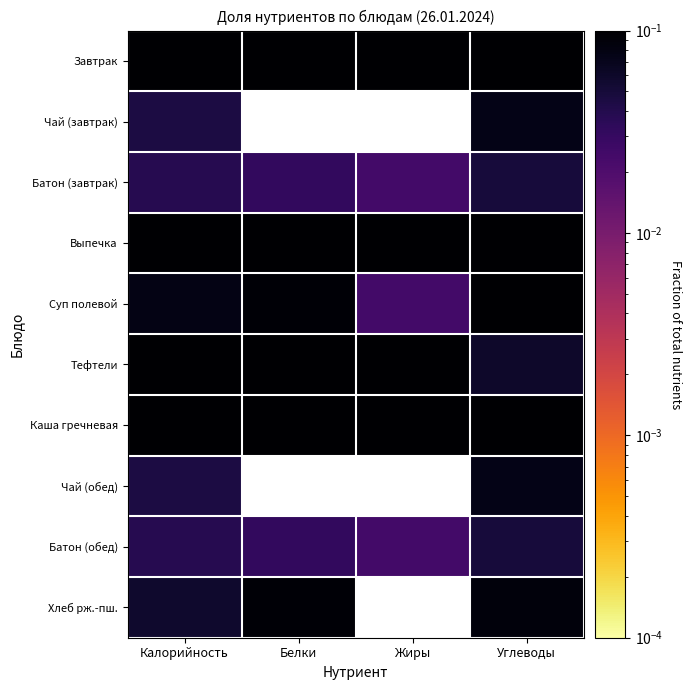

Reading right to left, what are all the values shown in this chart?

Завтрак: Углеводы=0.2	Жиры=0.2	Белки=0.2	Калорийность=0.2
Чай (завтрак): Углеводы=0.1	Жиры=0.0	Белки=0.0	Калорийность=0.0
Батон (завтрак): Углеводы=0.0	Жиры=0.0	Белки=0.0	Калорийность=0.0
Выпечка: Углеводы=0.2	Жиры=0.2	Белки=0.1	Калорийность=0.2
Суп полевой: Углеводы=0.1	Жиры=0.0	Белки=0.1	Калорийность=0.1
Тефтели: Углеводы=0.1	Жиры=0.4	Белки=0.2	Калорийность=0.2
Каша гречневая: Углеводы=0.2	Жиры=0.1	Белки=0.3	Калорийность=0.2
Чай (обед): Углеводы=0.1	Жиры=0.0	Белки=0.0	Калорийность=0.0
Батон (обед): Углеводы=0.0	Жиры=0.0	Белки=0.0	Калорийность=0.0
Хлеб рж.-пш.: Углеводы=0.1	Жиры=0.0	Белки=0.1	Калорийность=0.1